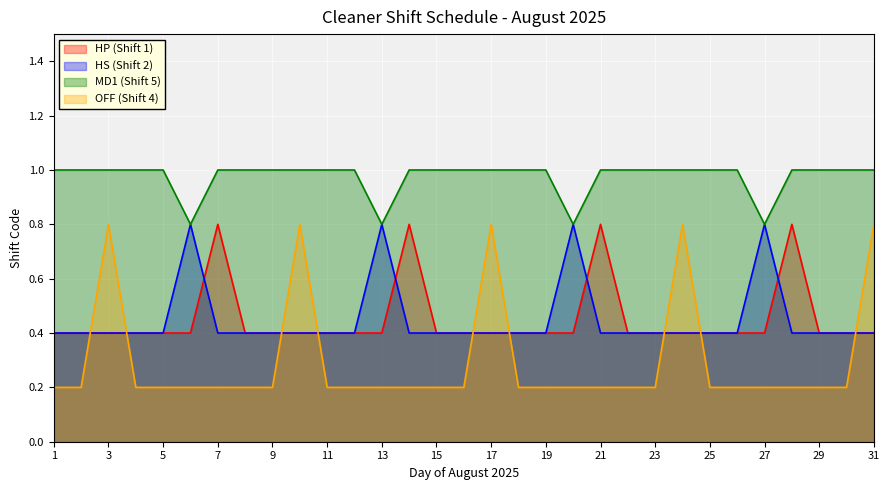

Rank the series at 12 from lowest to highest value.

OFF (Shift 4), HP (Shift 1), MD1 (Shift 5), HS (Shift 2)